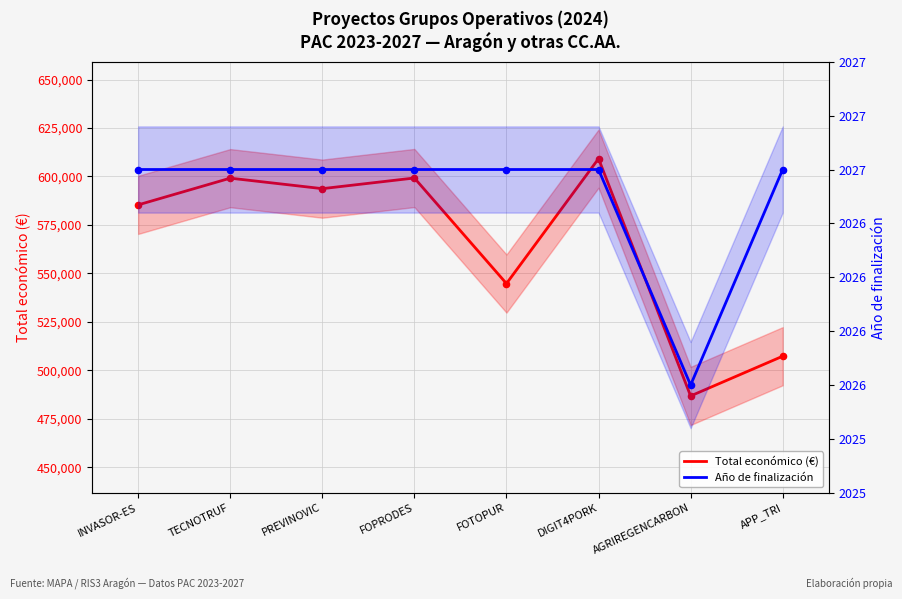

Which series has the largest total across all categories?

Total económico (€)